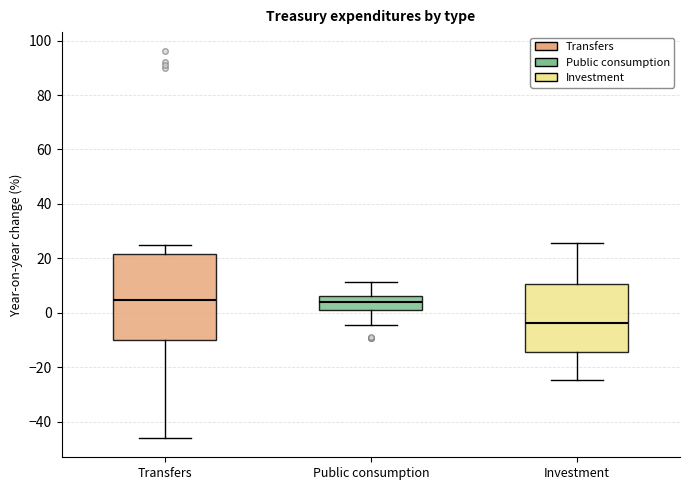

Reading left to right, transcribe this box plot: for each box, give where its median line is, the range the box spans, and where its two whiskers end, as read against the y-axis. The values are not printed on the chart, so give them approximately, as read against the axis.

Transfers: median 4, box -10 to 22, whiskers -46 to 24
Public consumption: median 4, box 2 to 6, whiskers -4 to 12
Investment: median -4, box -14 to 10, whiskers -24 to 26